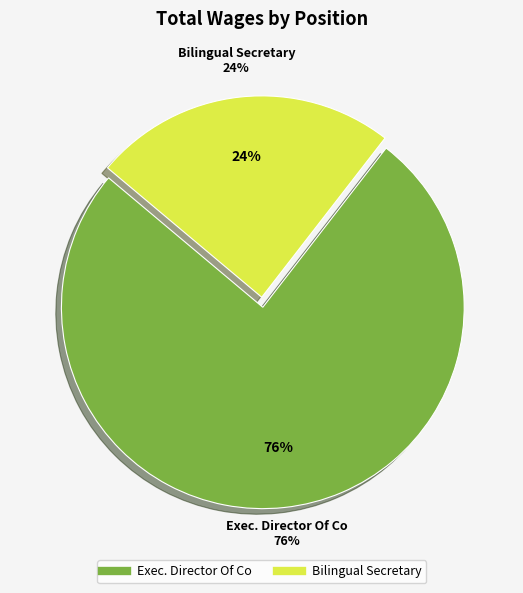

Does Exec. Director Of Co account for over 50% of the chart?

Yes